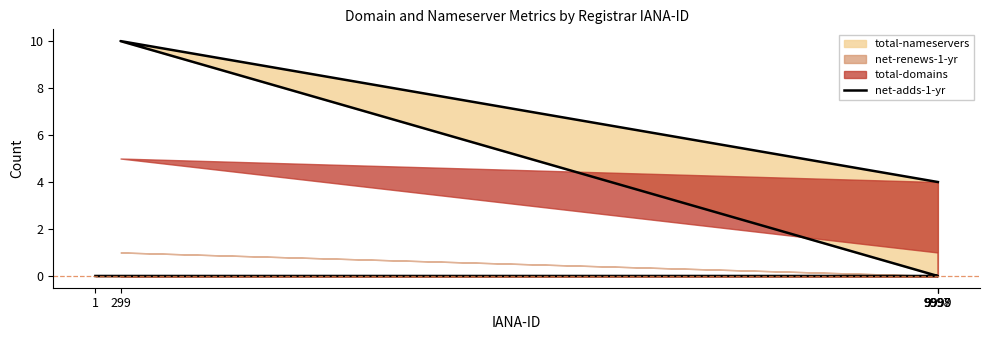

At which category does the chart reach its minimum across all series?

9997